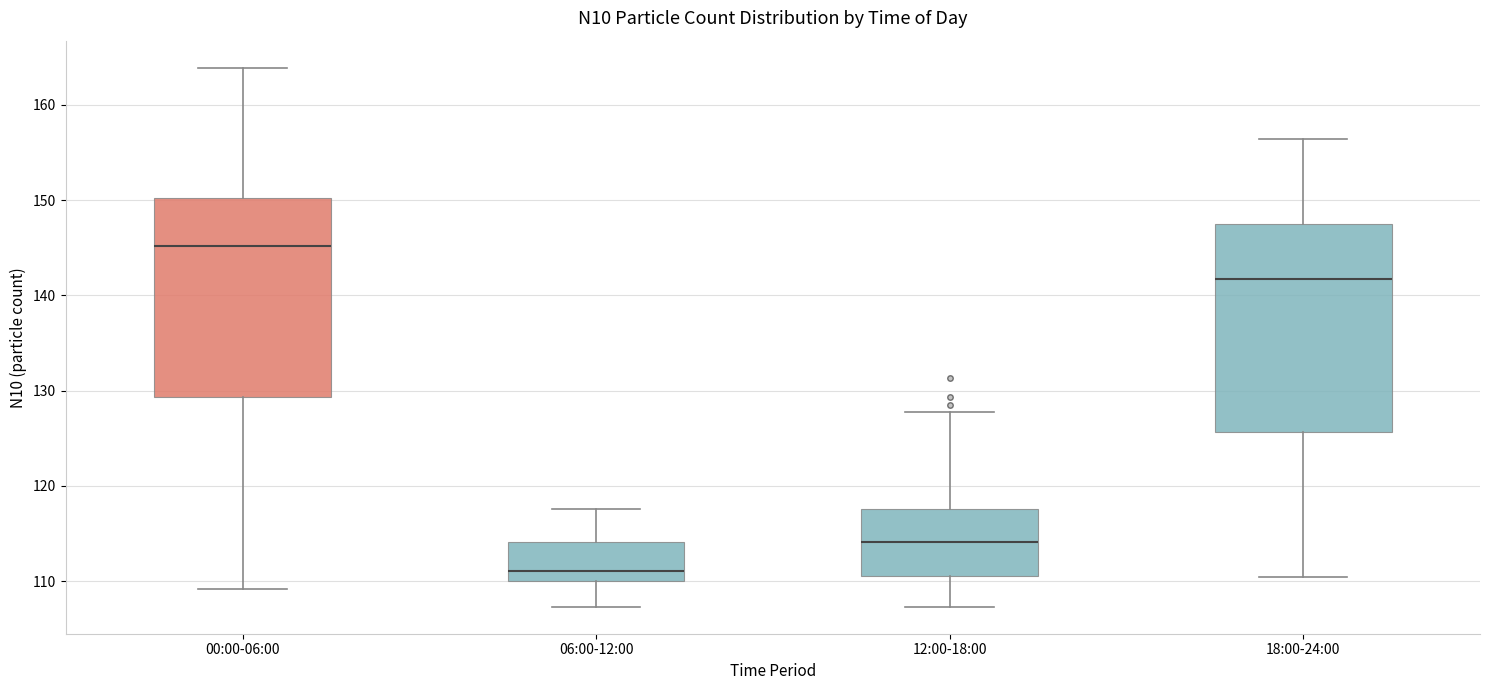

Reading left to right, read every box against the y-axis: the position of its median line, the range the box covers, and the ends of its whiskers. The values are not printed on the chart, so give them approximately, as read against the axis.

00:00-06:00: median 145, box 129 to 150, whiskers 109 to 164
06:00-12:00: median 111, box 110 to 114, whiskers 107 to 118
12:00-18:00: median 114, box 111 to 118, whiskers 107 to 128
18:00-24:00: median 142, box 126 to 147, whiskers 110 to 156